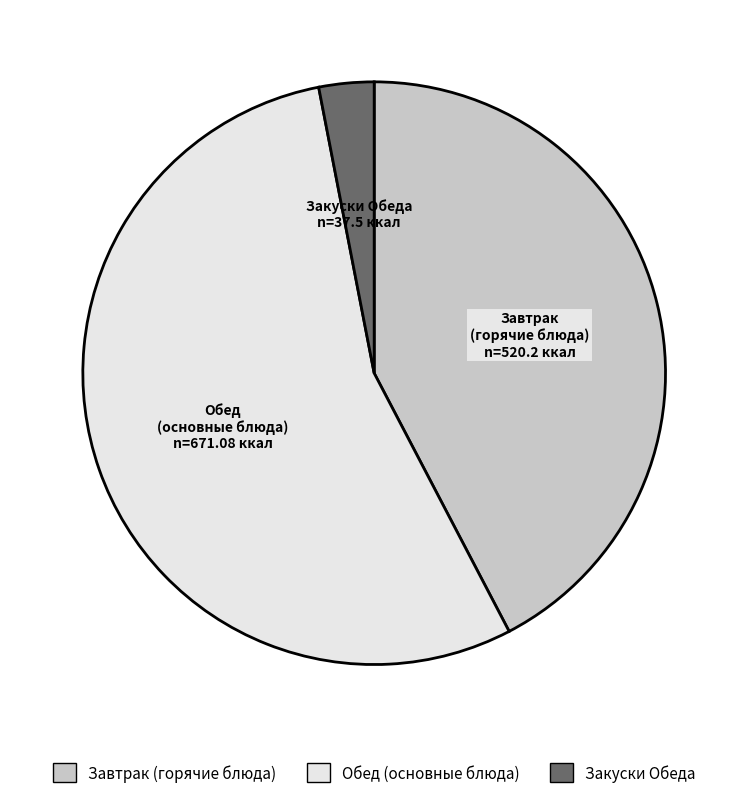

Rank the categories by value from highest to lowest.

Обед (основные блюда), Завтрак (горячие блюда), Закуски Обеда